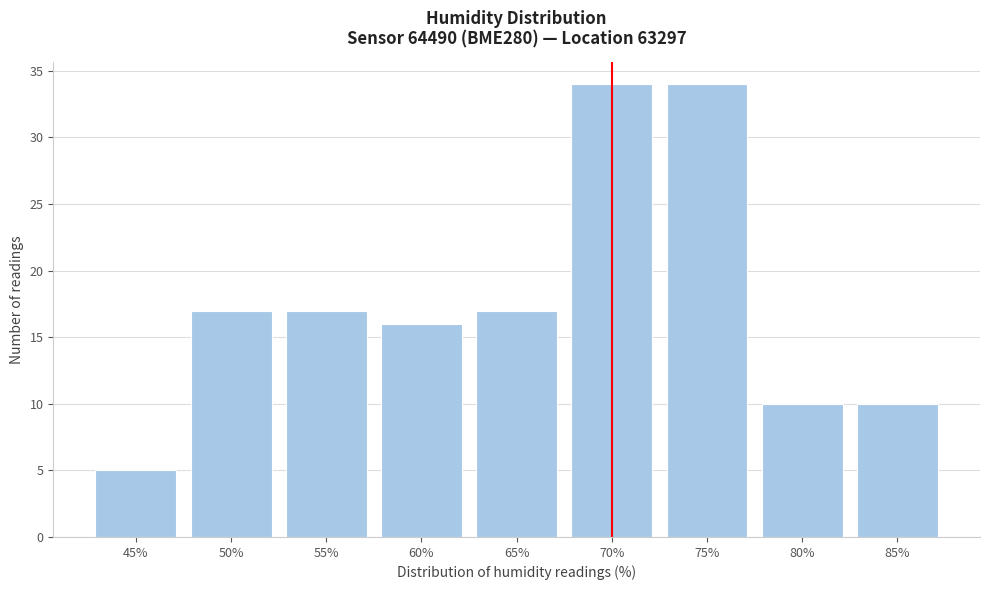

Reading left to right, what are all the values shown in this chart?

45%=5	50%=17	55%=17	60%=16	65%=17	70%=34	75%=34	80%=10	85%=10